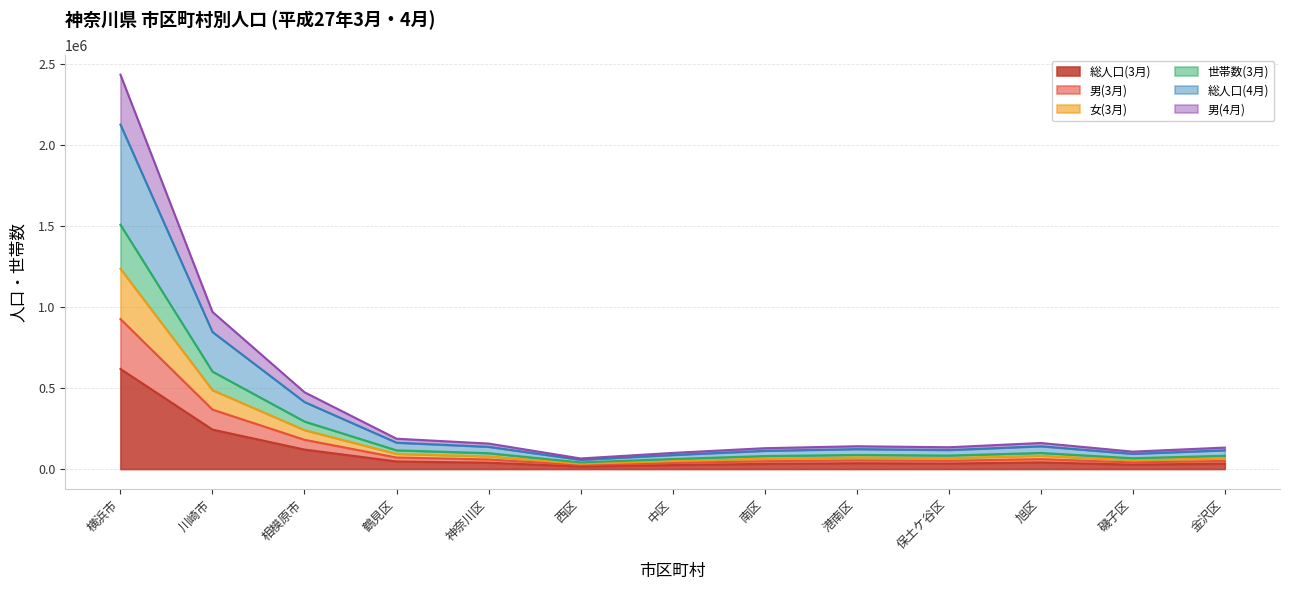

True or false: 男(3月) and 総人口(3月) intersect in this chart.

False